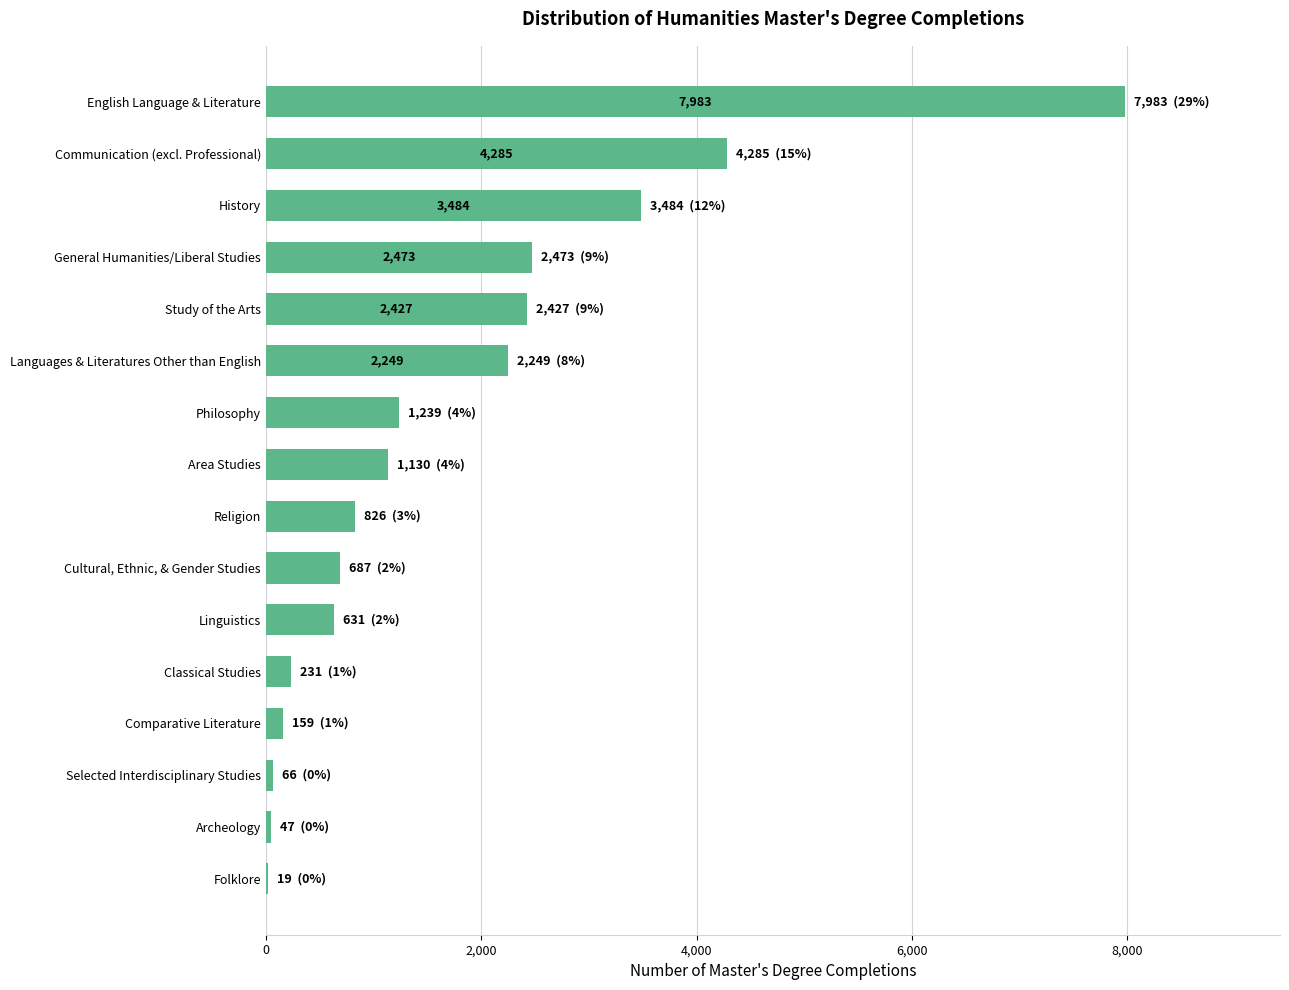

The value at Communication (excl. Professional) is 1159. True or false?

False